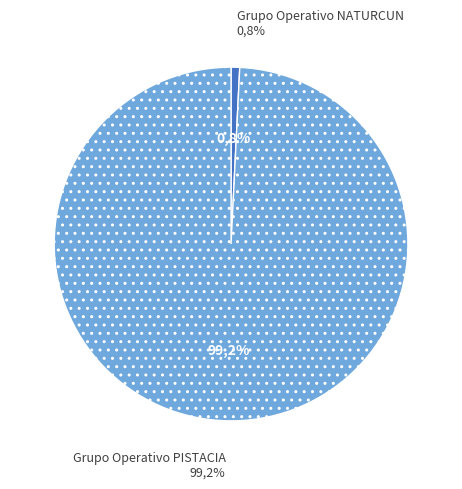

Between Grupo Operativo NATURCUN and Grupo Operativo PISTACIA, which is larger?

Grupo Operativo PISTACIA